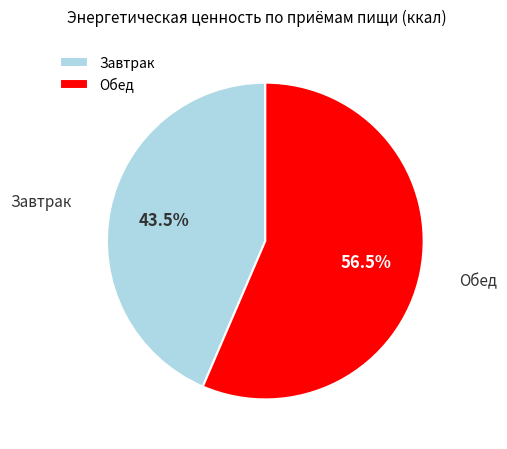

To the nearest percent, what is the average slice percentage?

50%